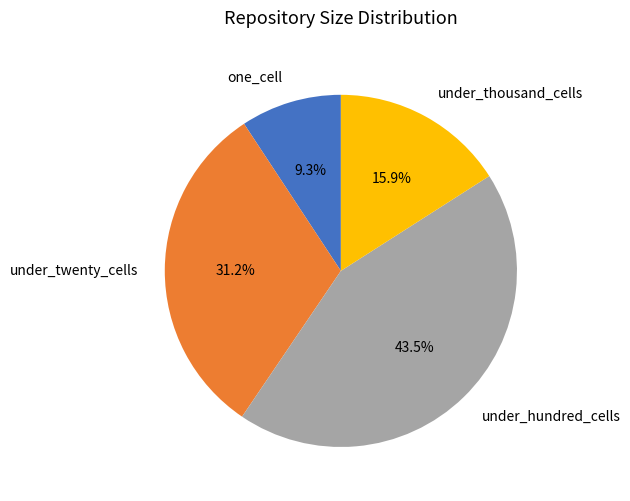

Combined, do one_cell and under_hundred_cells account for over 50%?

Yes